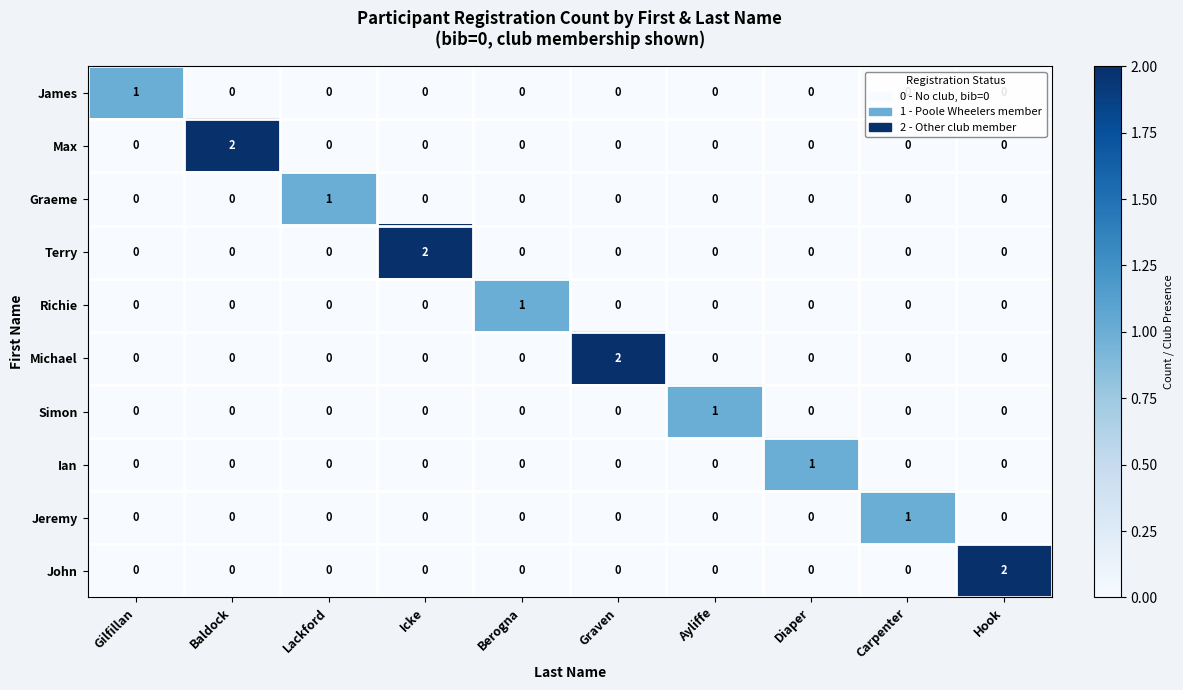

Count the Graeme values in the range 0 to 1.

10